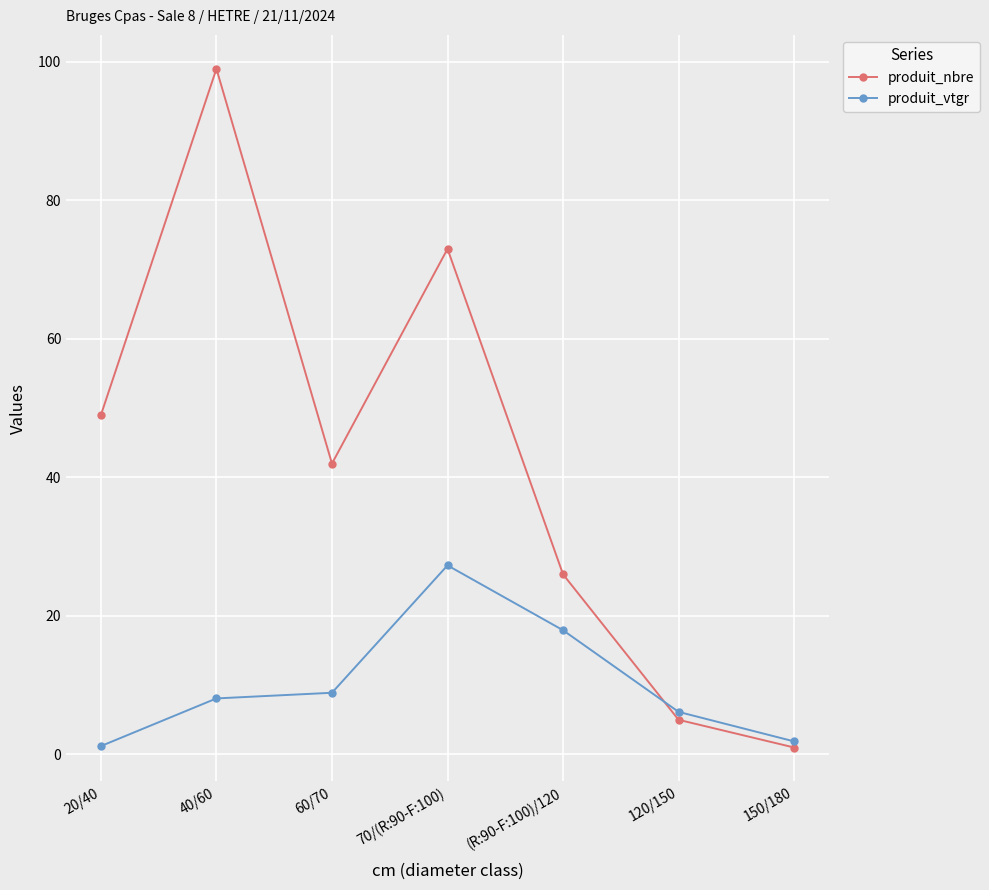

At which label does produit_vtgr first exceed 8?

40/60